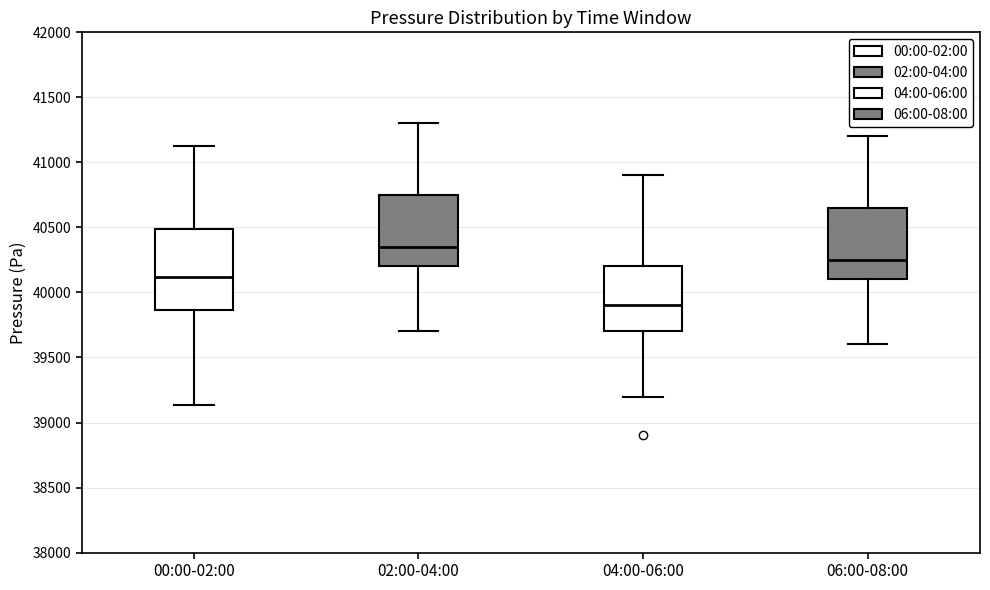

Which box is the tallest, from its lower edge to its upper edge?

00:00-02:00